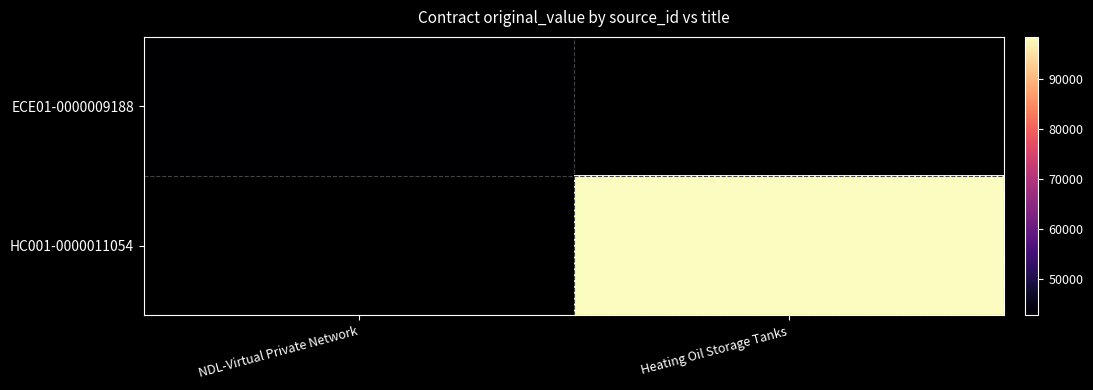

Rank the series by their maximum value, from lowest to highest.

ECE01-0000009188, HC001-0000011054